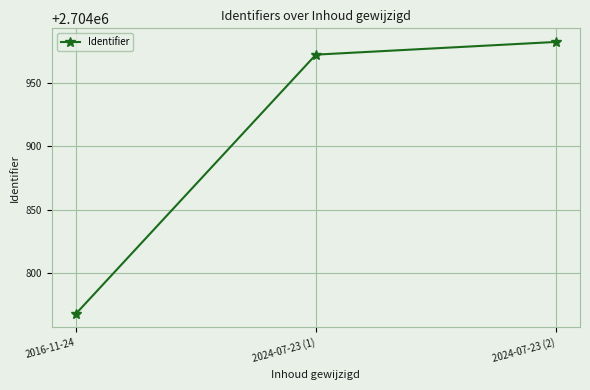

Where is the data nearest to the value 2704875?

2024-07-23 (1)